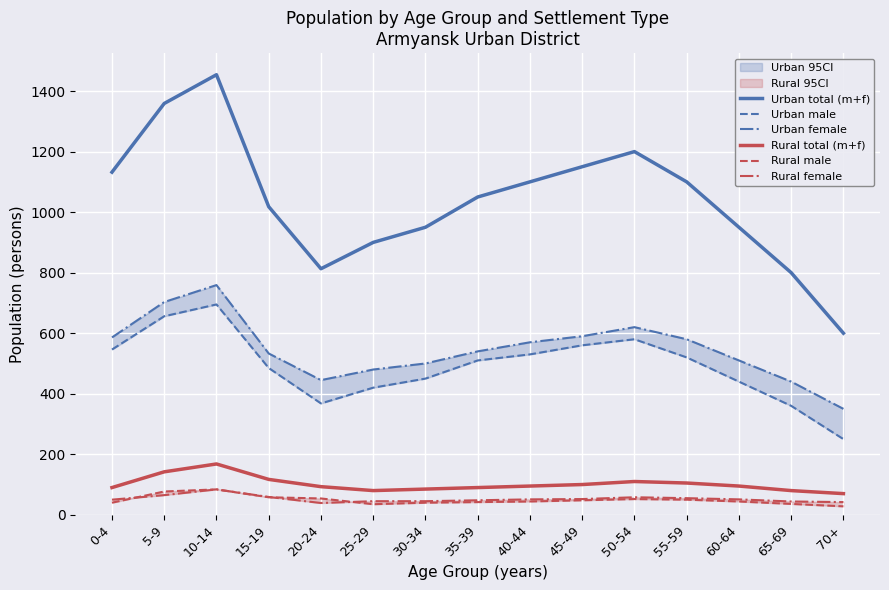

Read the Rural male value at 55-59, to the nearest 10.

50